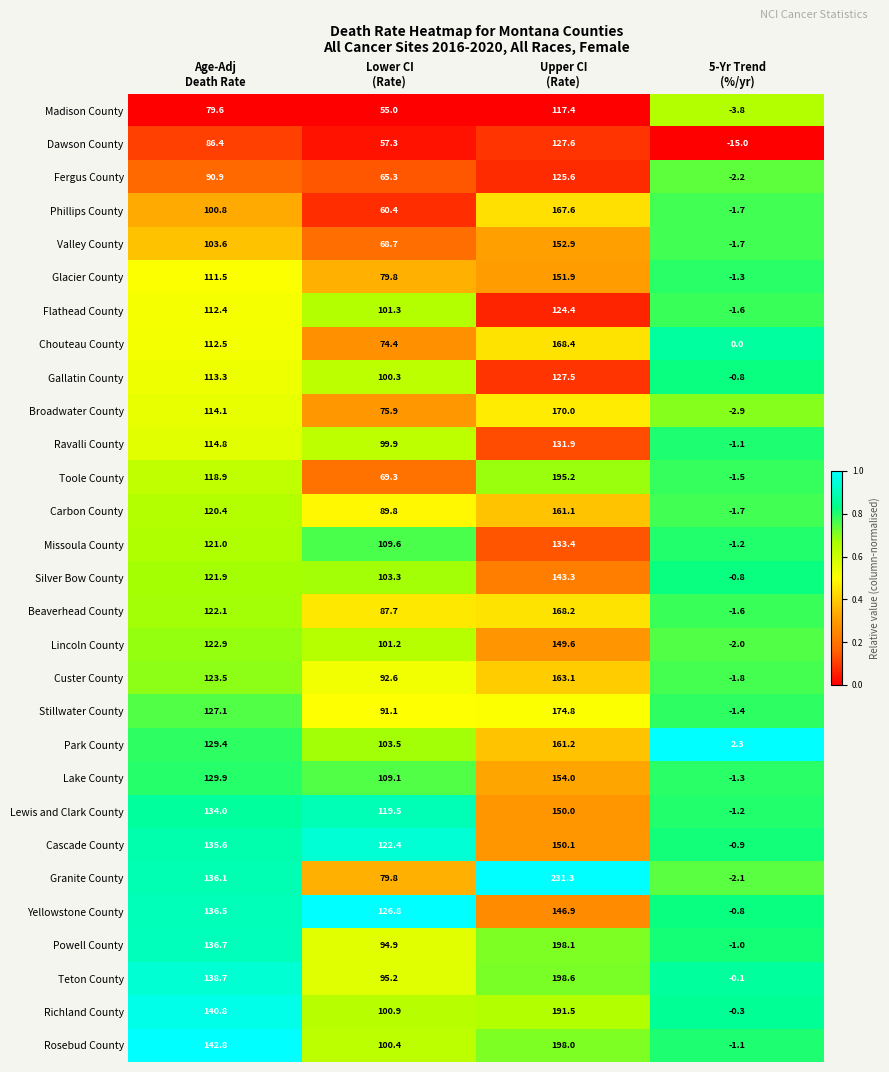

How many distinct data groups are displayed?

29